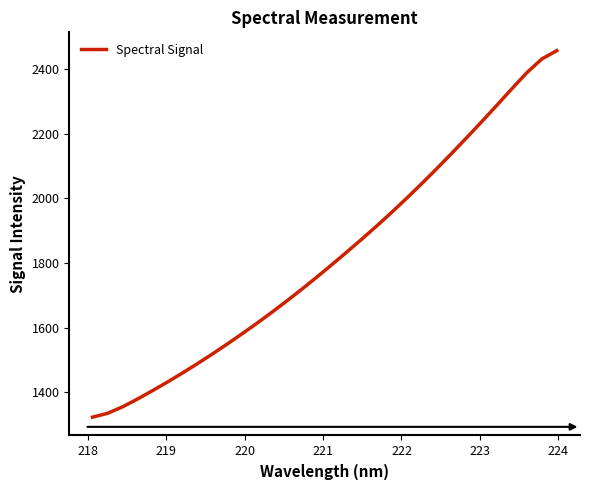

What is the smallest value displayed?

1323.6